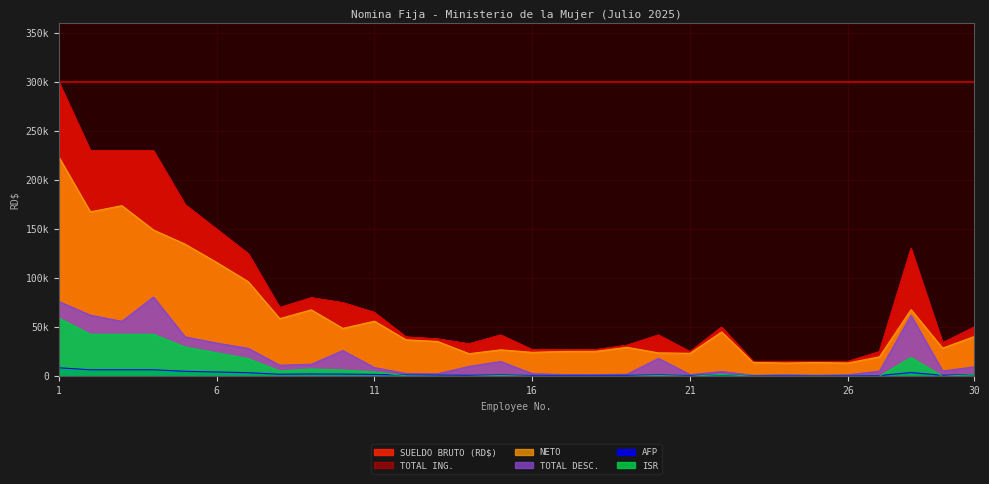

What is the value of the NETO point at the 2nd from the left?

167723.3